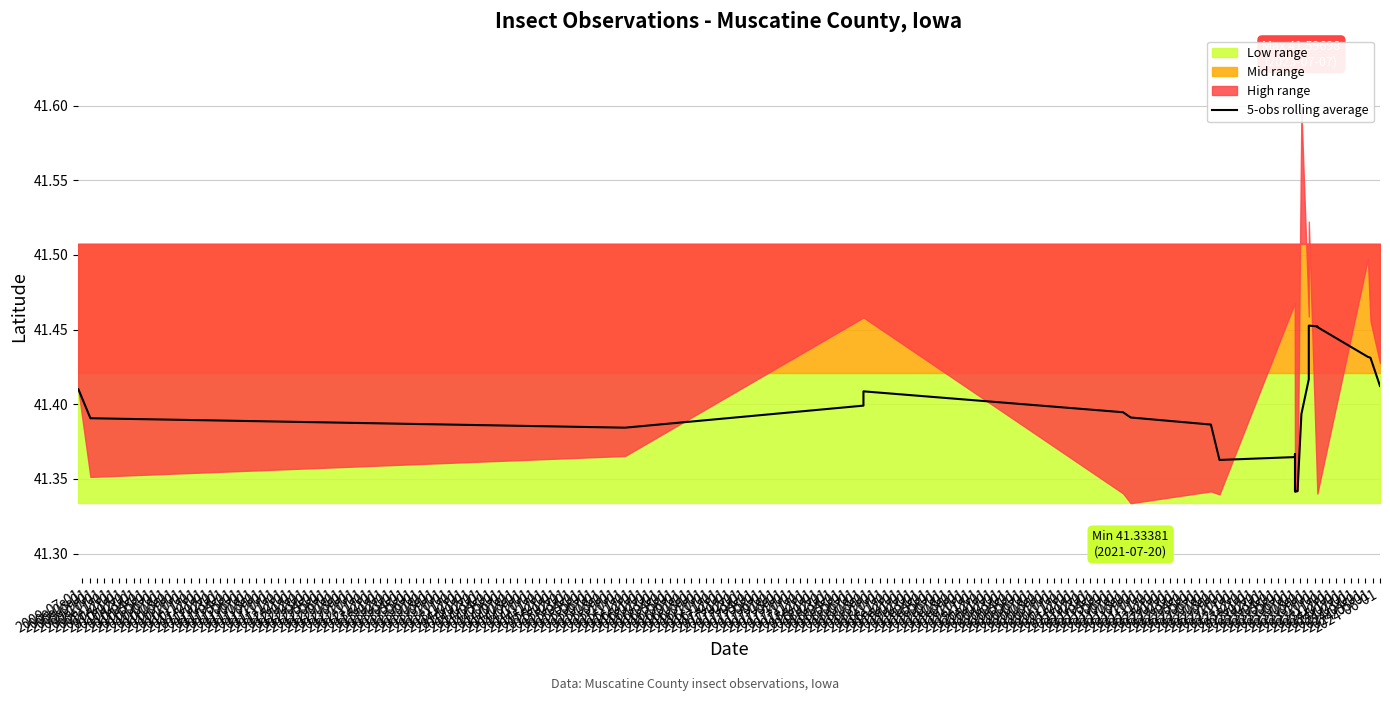

Rank the categories by value from highest to lowest.

2011-04-01, 2011-05-01, 2011-06-01, 2011-07-01, 2011-08-01, 2011-03-01, 2011-09-01, 2009-07-01, 2009-08-01, 2009-12-01, 2009-11-01, 2010-01-01, 2011-02-01, 2010-02-01, 2009-09-01, 2010-03-01, 2009-10-01, 2010-09-01, 2010-07-01, 2010-08-01, 2010-06-01, 2010-05-01, 2010-04-01, 2011-01-01, 2010-12-01, 2010-11-01, 2010-10-01